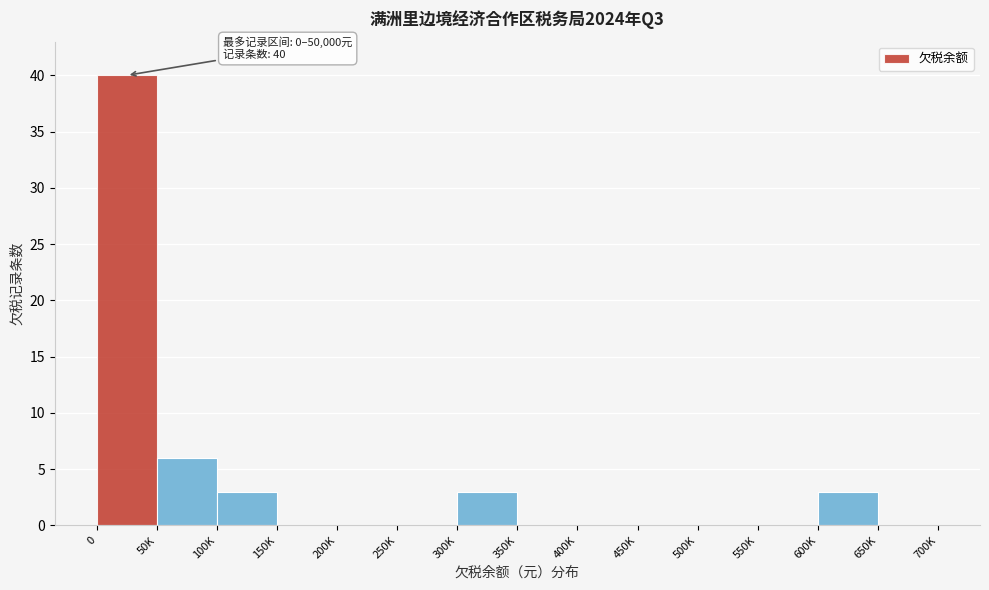

Reading left to right, transcribe all the data shown in this chart.

0=40	50K=6	100K=3	150K=0	200K=0	250K=0	300K=3	350K=0	400K=0	450K=0	500K=0	550K=0	600K=3	650K=0